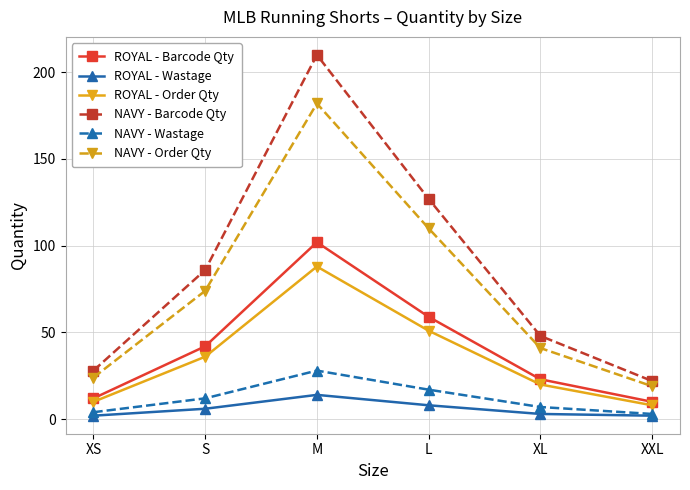

What are all the series names shown in the legend?

ROYAL - Barcode Qty, ROYAL - Wastage, ROYAL - Order Qty, NAVY - Barcode Qty, NAVY - Wastage, NAVY - Order Qty